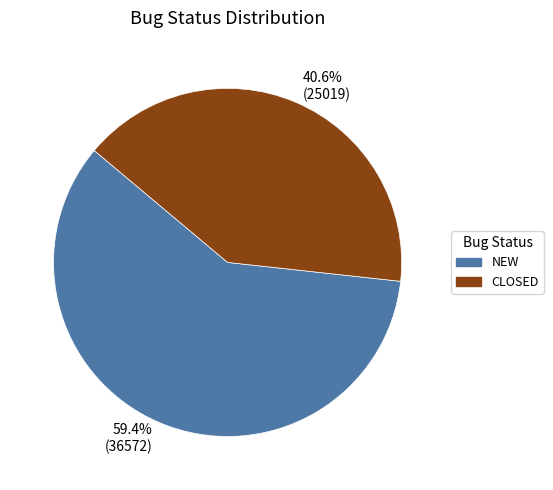

Approximately how many times larger is the value at NEW compared to CLOSED?

1.5